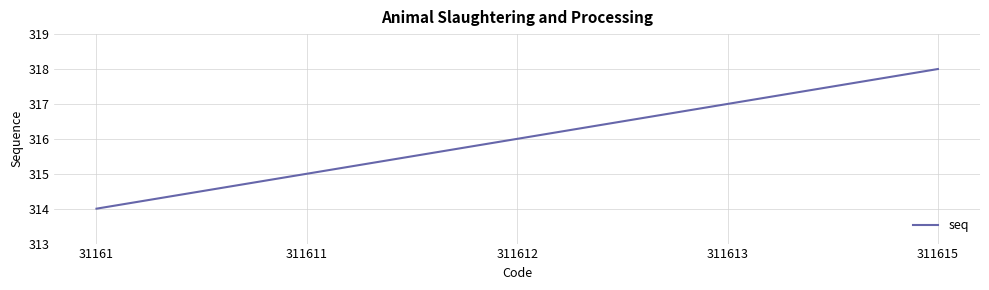

What is the average value?

316